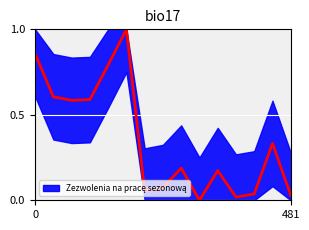

What is the average value?

0.4